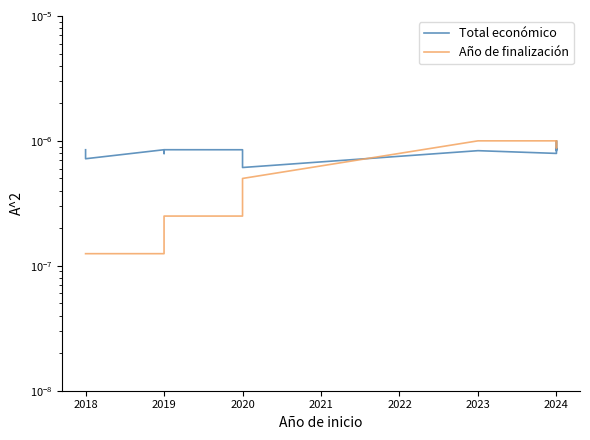

The Año de finalización series shows 0.0 at 2018. True or false?

True